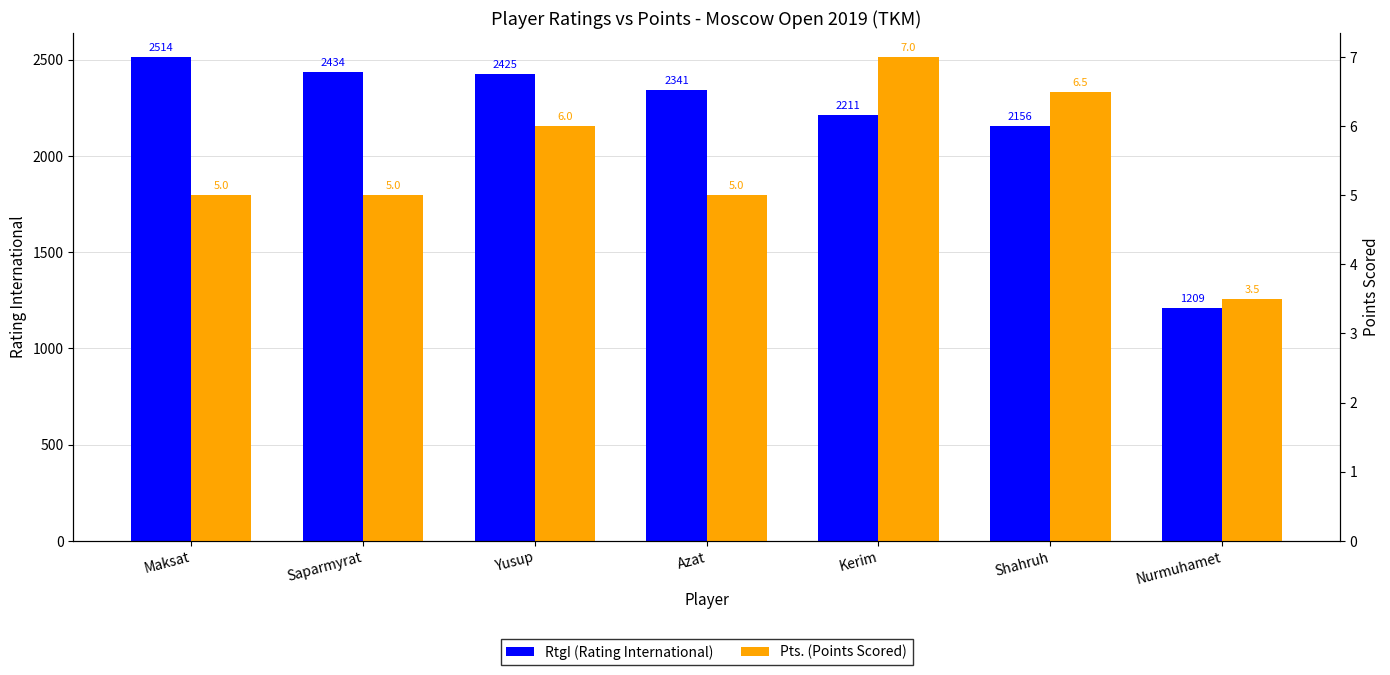

At which label does RtgI (Rating International) reach its minimum?

Nurmuhamet